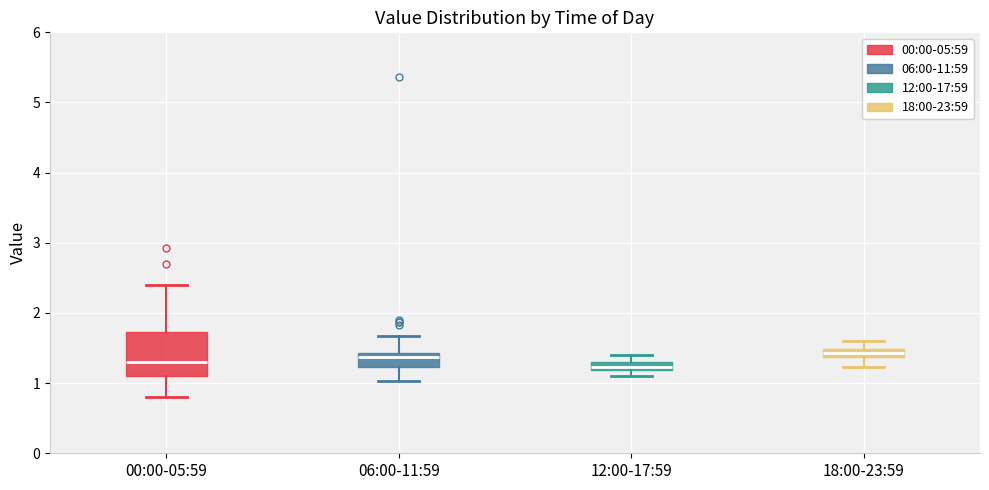

Where does the lower whisker of the box for 06:00-11:59 end on the y-axis? The values are not printed on the chart, so give them approximately, as read against the axis.

1.0